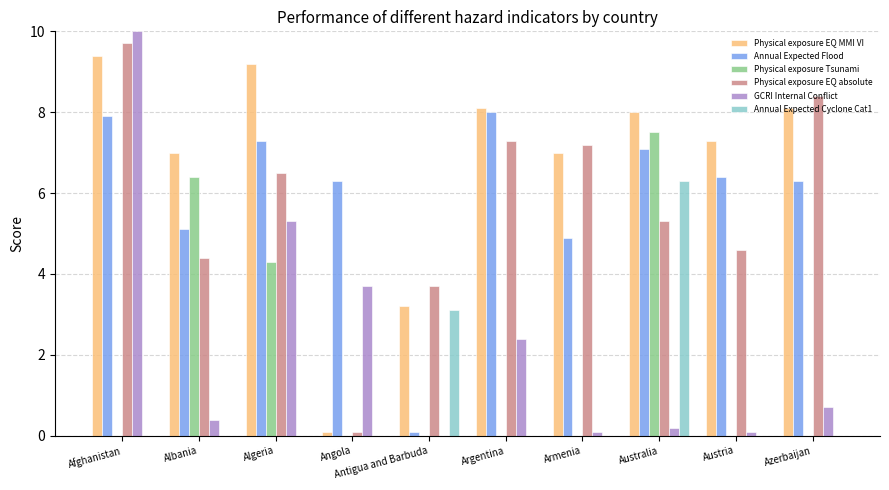

What is the sum of all Physical exposure EQ absolute values?

57.2